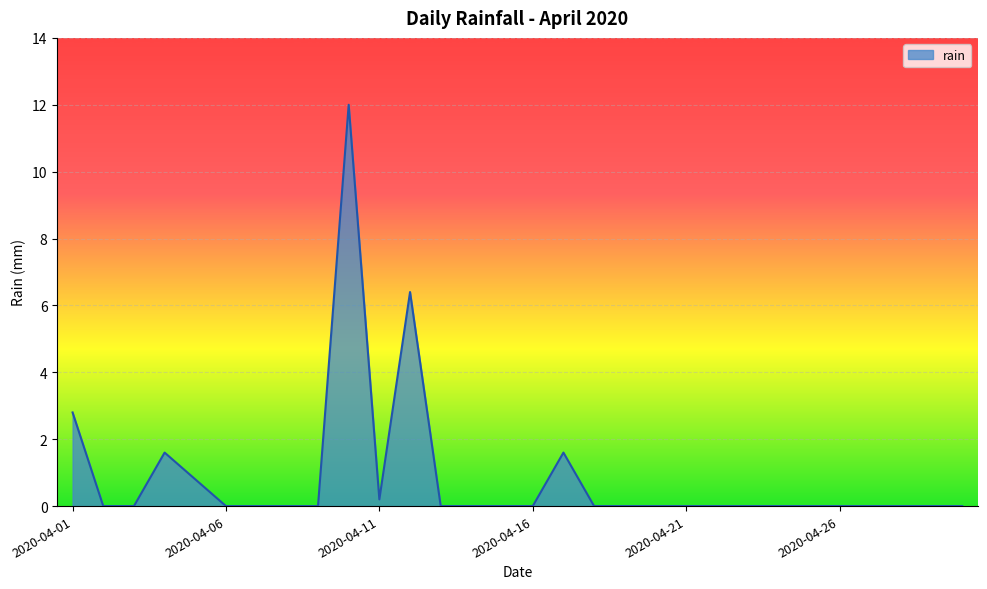

How many lines are shown in the chart?

1